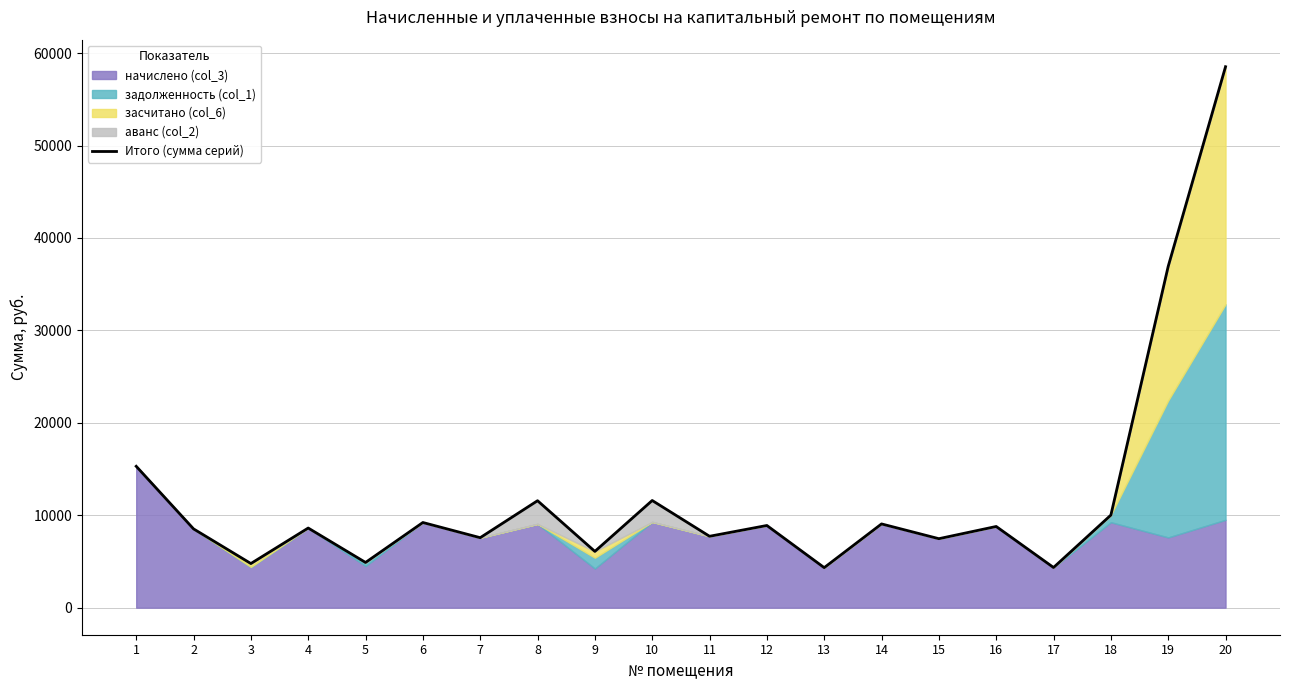

How many categories are shown in the chart?

20